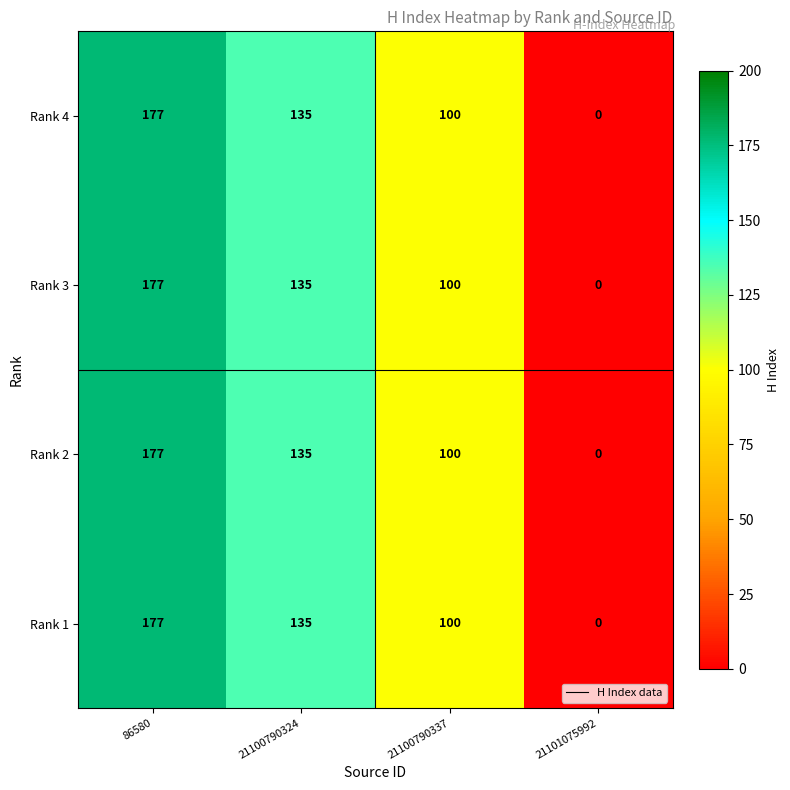

Is the value of Rank 4 at 21100790337 greater than the value of Rank 2 at 21100790324?

No